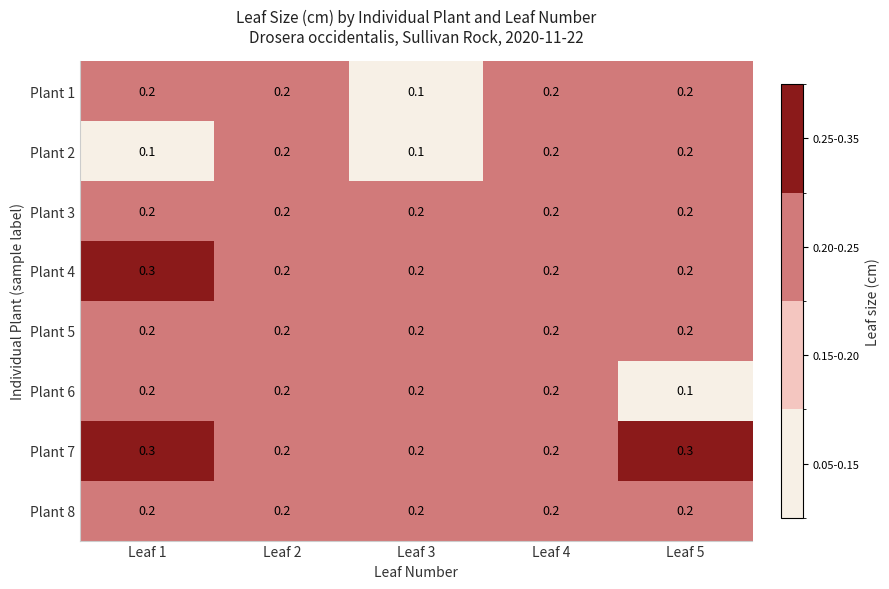

Which series has the largest total across all categories?

Plant 7